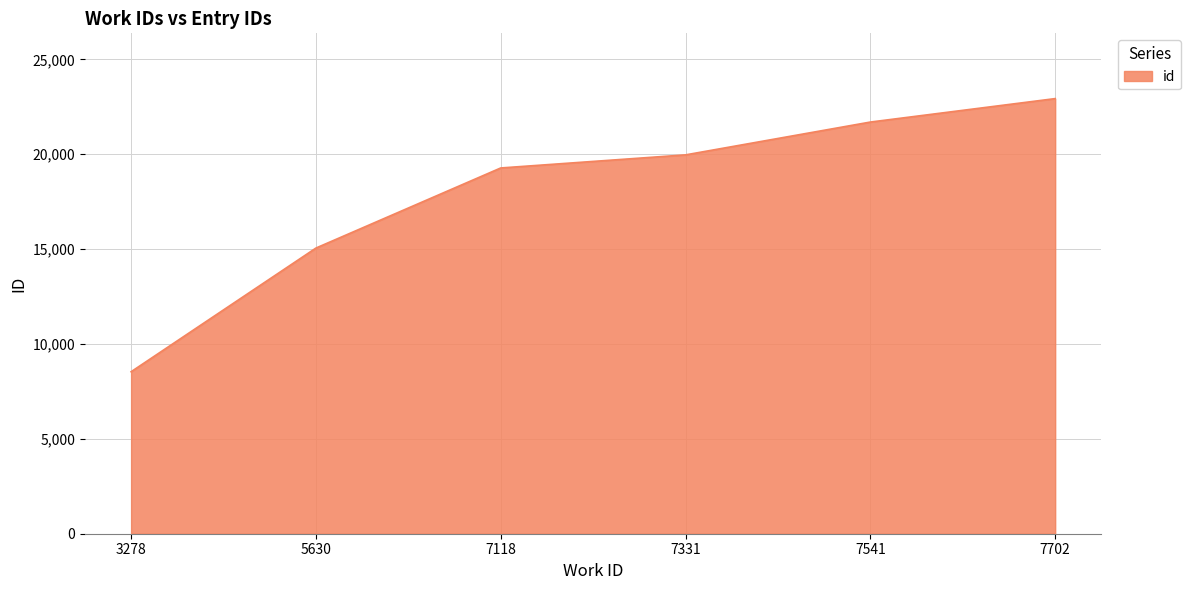

What is the average value?

17913